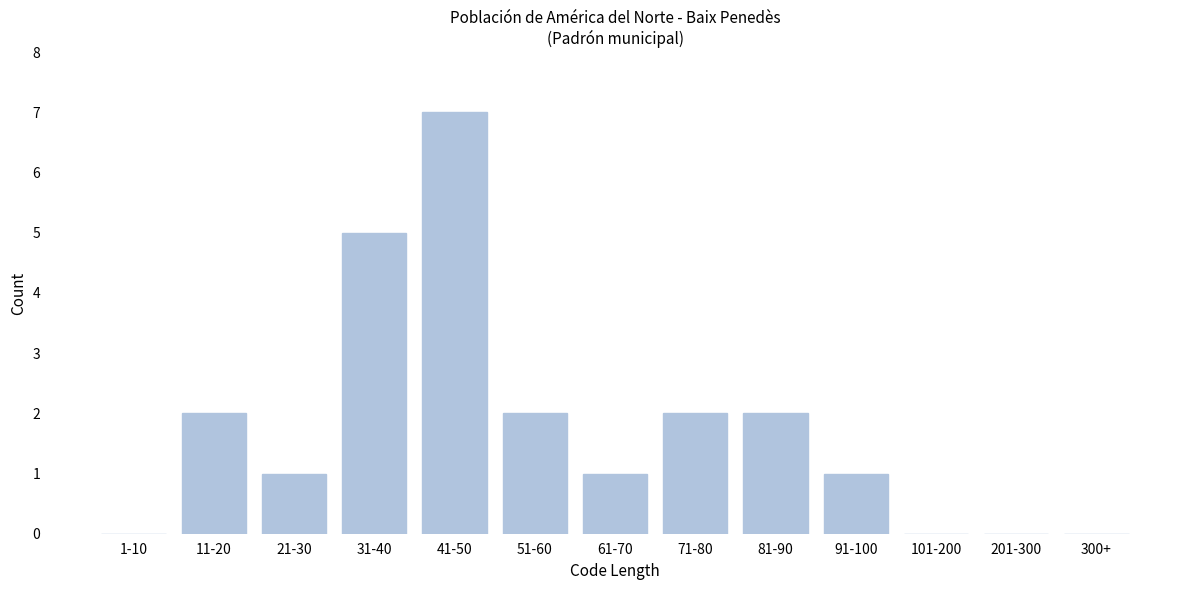

Reading left to right, list all the values displayed in this chart.

1-10=0	11-20=2	21-30=1	31-40=5	41-50=7	51-60=2	61-70=1	71-80=2	81-90=2	91-100=1	101-200=0	201-300=0	300+=0